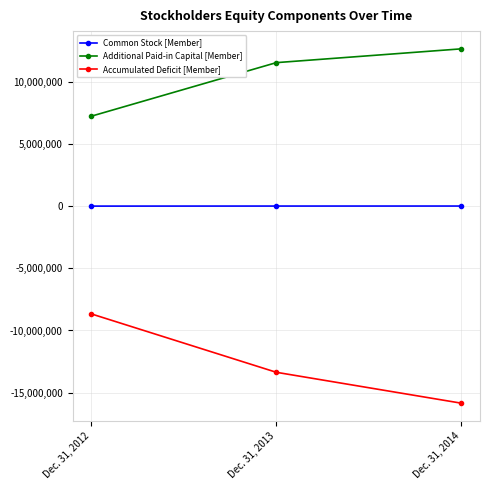

The value of Accumulated Deficit [Member] at Dec. 31, 2014 is -15853076. True or false?

True